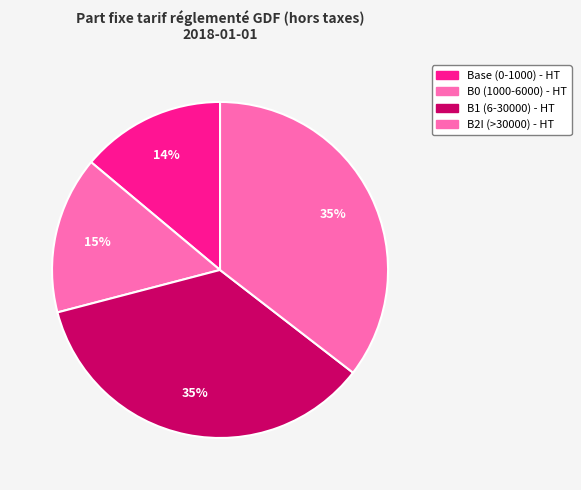

Rank the categories by value from lowest to highest.

Base (0-1000) - HT, B0 (1000-6000) - HT, B1 (6-30000) - HT, B2I (>30000) - HT